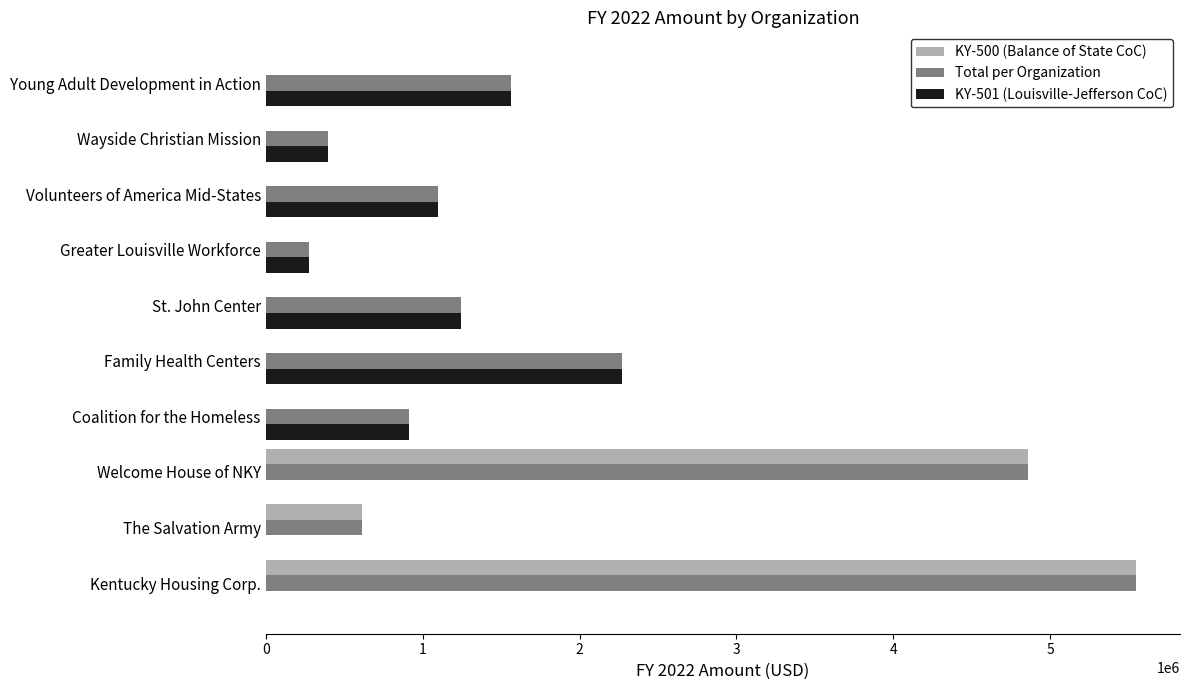

True or false: KY-500 (Balance of State CoC) has a value of 5549139 at Kentucky Housing Corp..

True